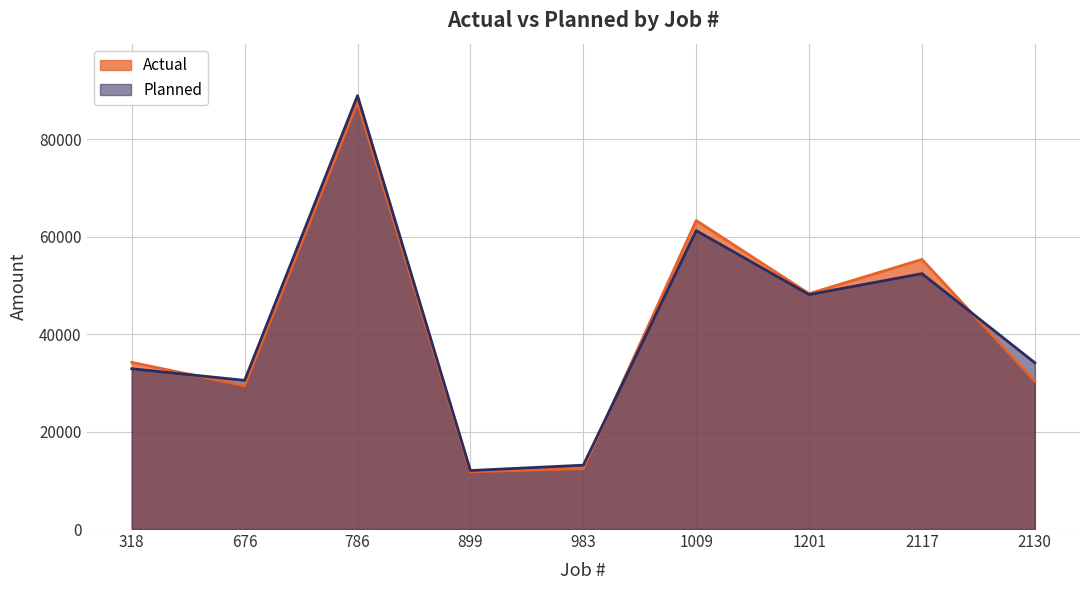

Between 1009 and 676, which is larger?

1009